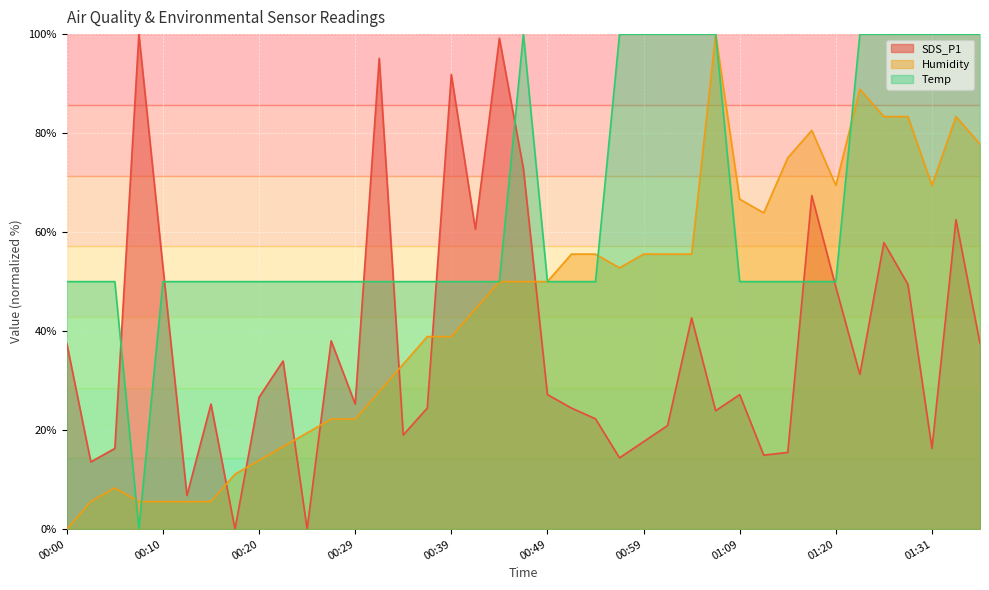

At which label is SDS_P1 closest to 50?

01:28